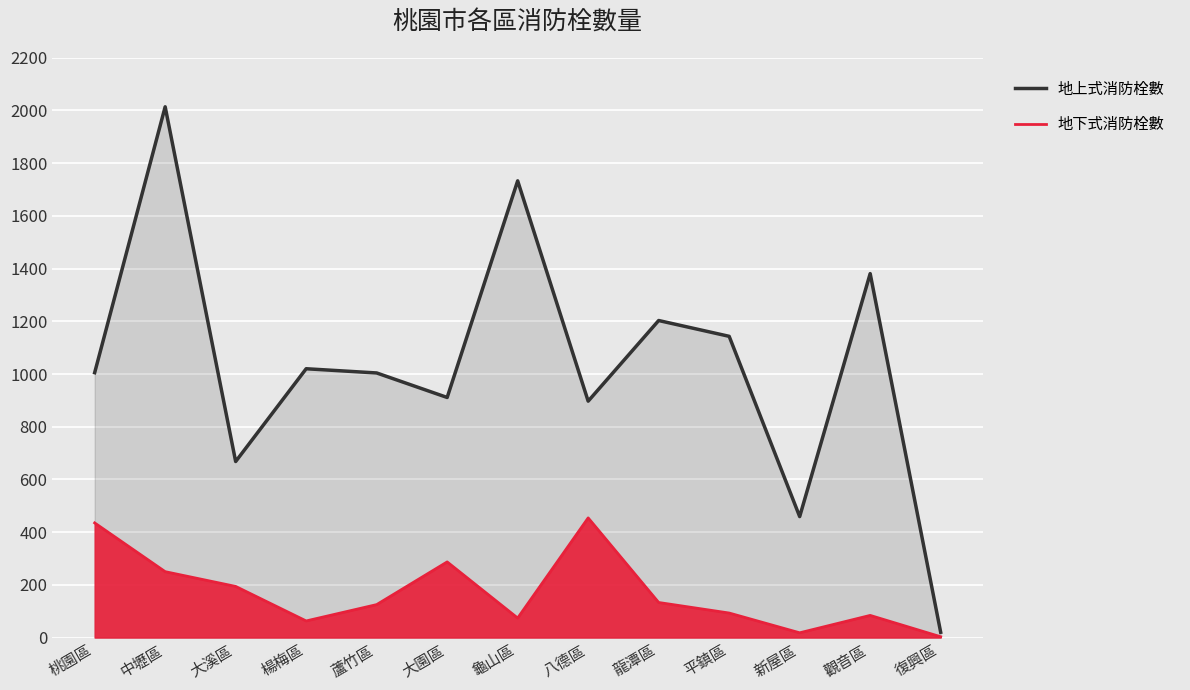

True or false: 地下式消防栓數 and 地上式消防栓數 cross at least once.

False